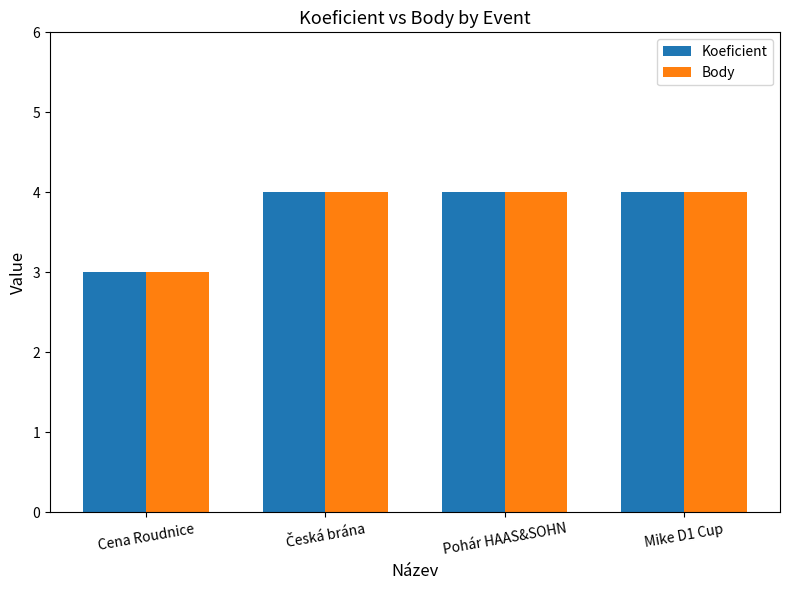

How many bars are there in each group?

2